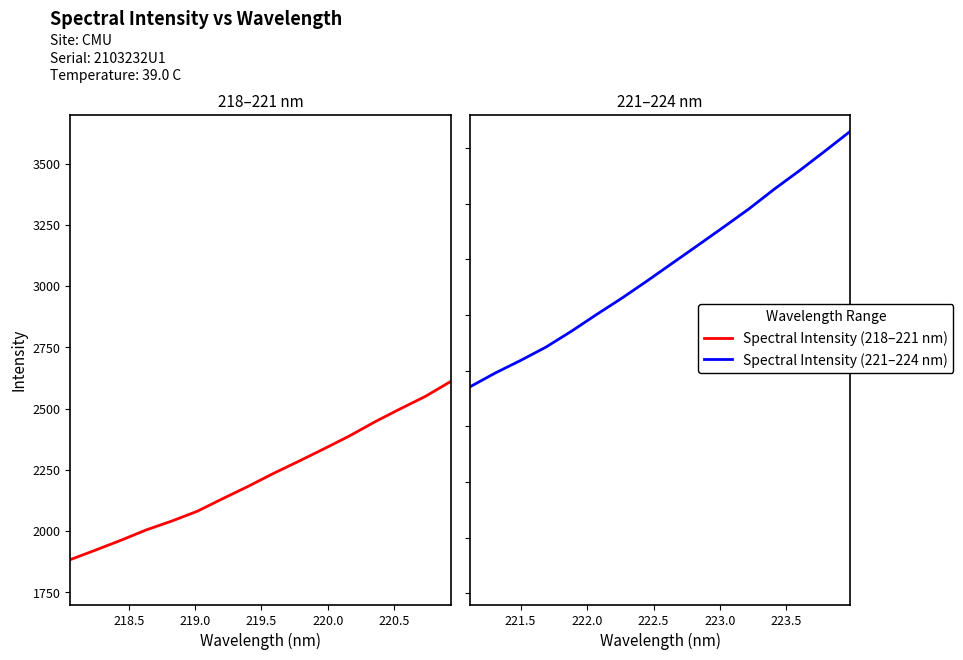

Which series has the largest range (max minus min)?

Spectral Intensity (221–224 nm)